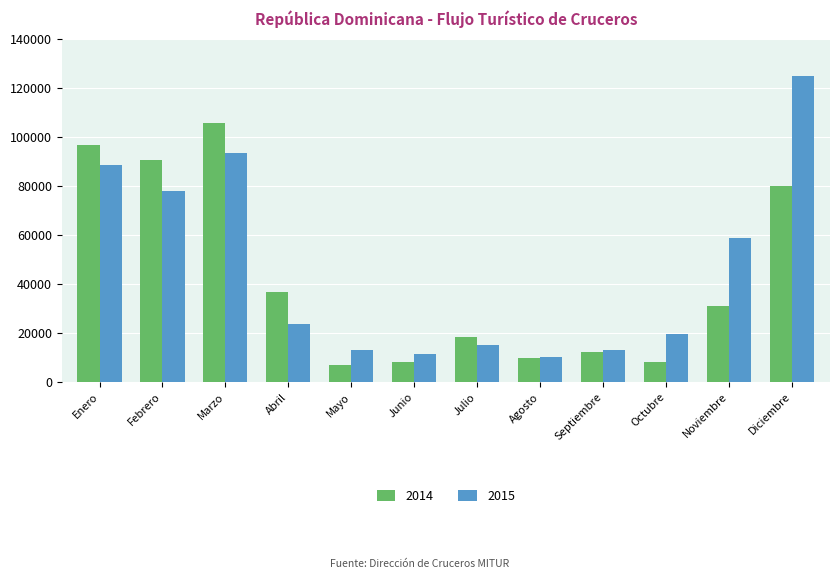

Rank the series by their average value, from lowest to highest.

2014, 2015